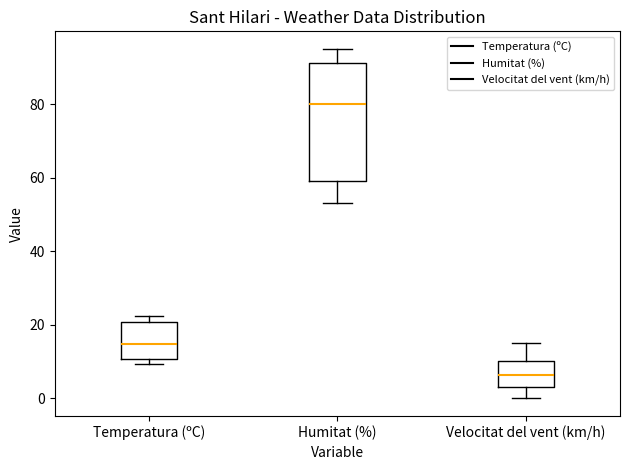

Which box has the lowest median line?

Velocitat del vent (km/h)